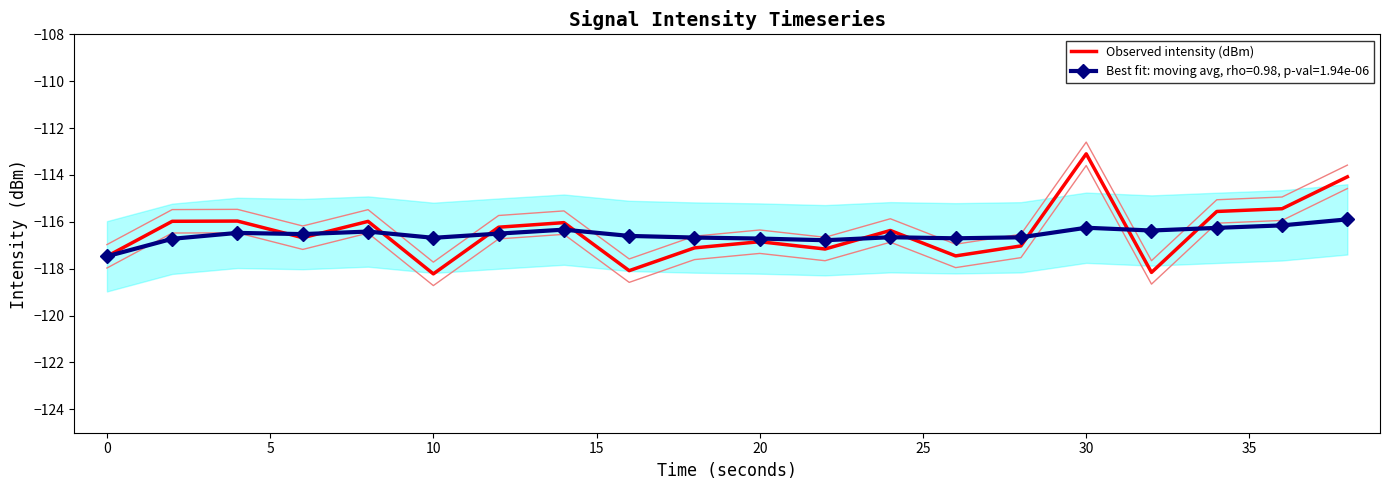

What is the sum of all values?

-2329.0